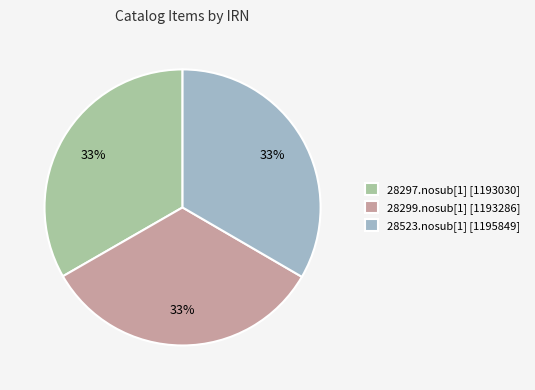

Is there a majority slice in this chart?

No